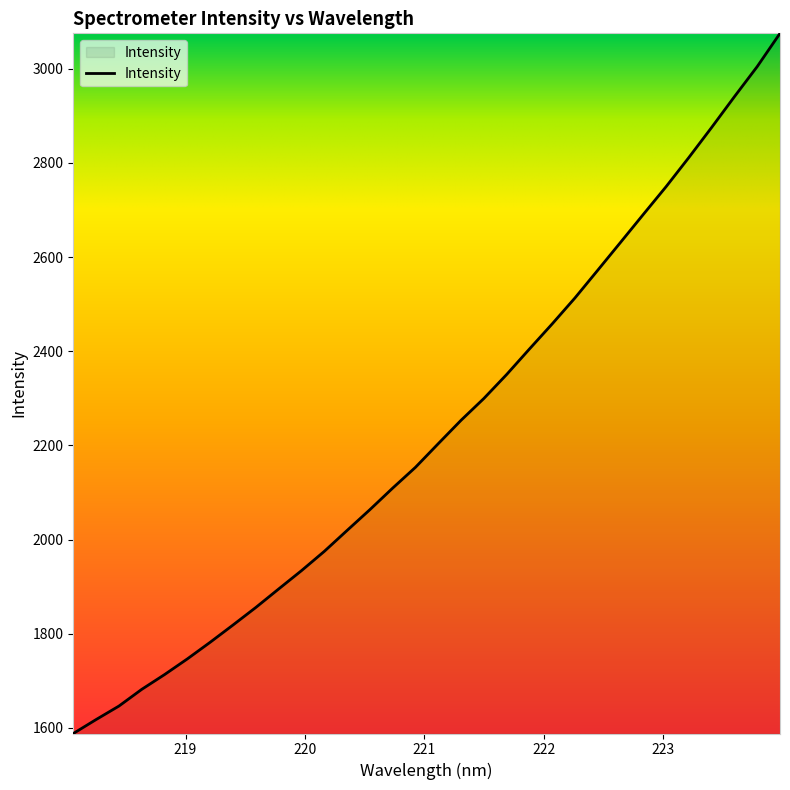

True or false: there are more than 0 points higher than both neighbors.

False